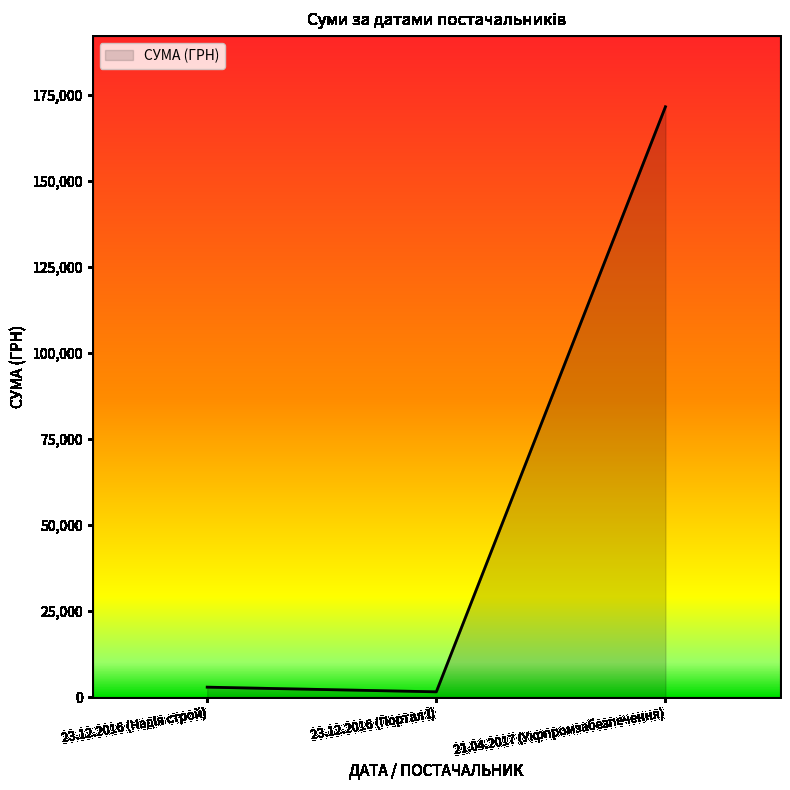

How many categories are shown in the chart?

3